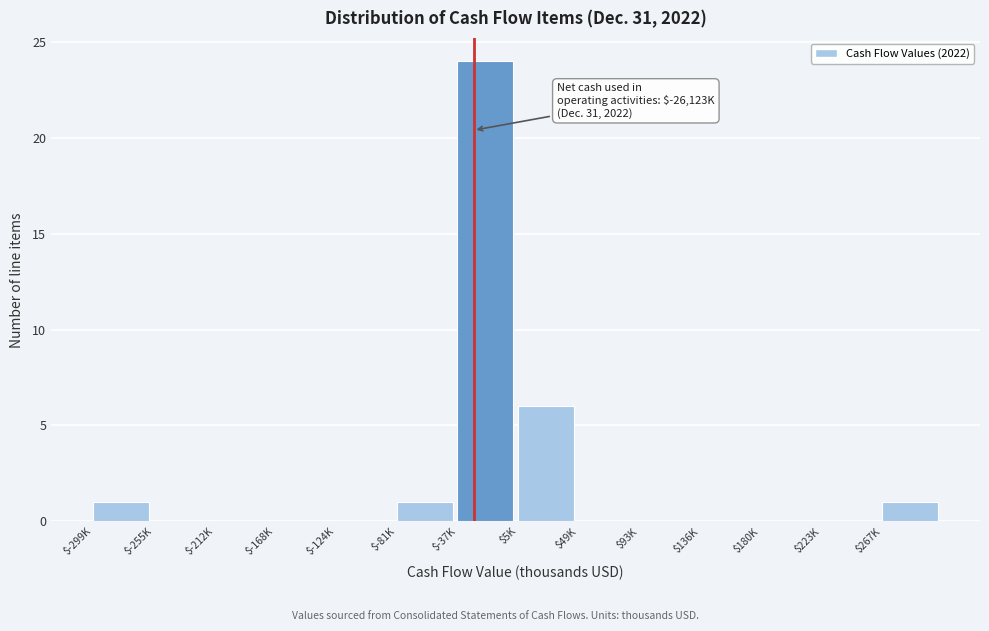

What is the greatest value displayed?

24